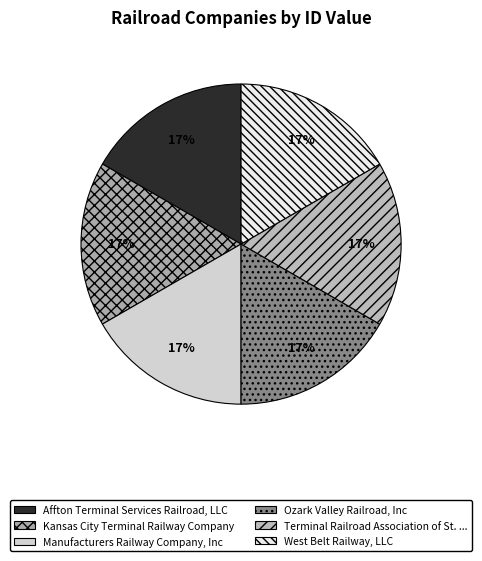

Rank the categories by value from highest to lowest.

West Belt Railway, LLC, Affton Terminal Services Railroad, LLC, Ozark Valley Railroad, Inc, Terminal Railroad Association of St. Louis, Manufacturers Railway Company, Inc, Kansas City Terminal Railway Company